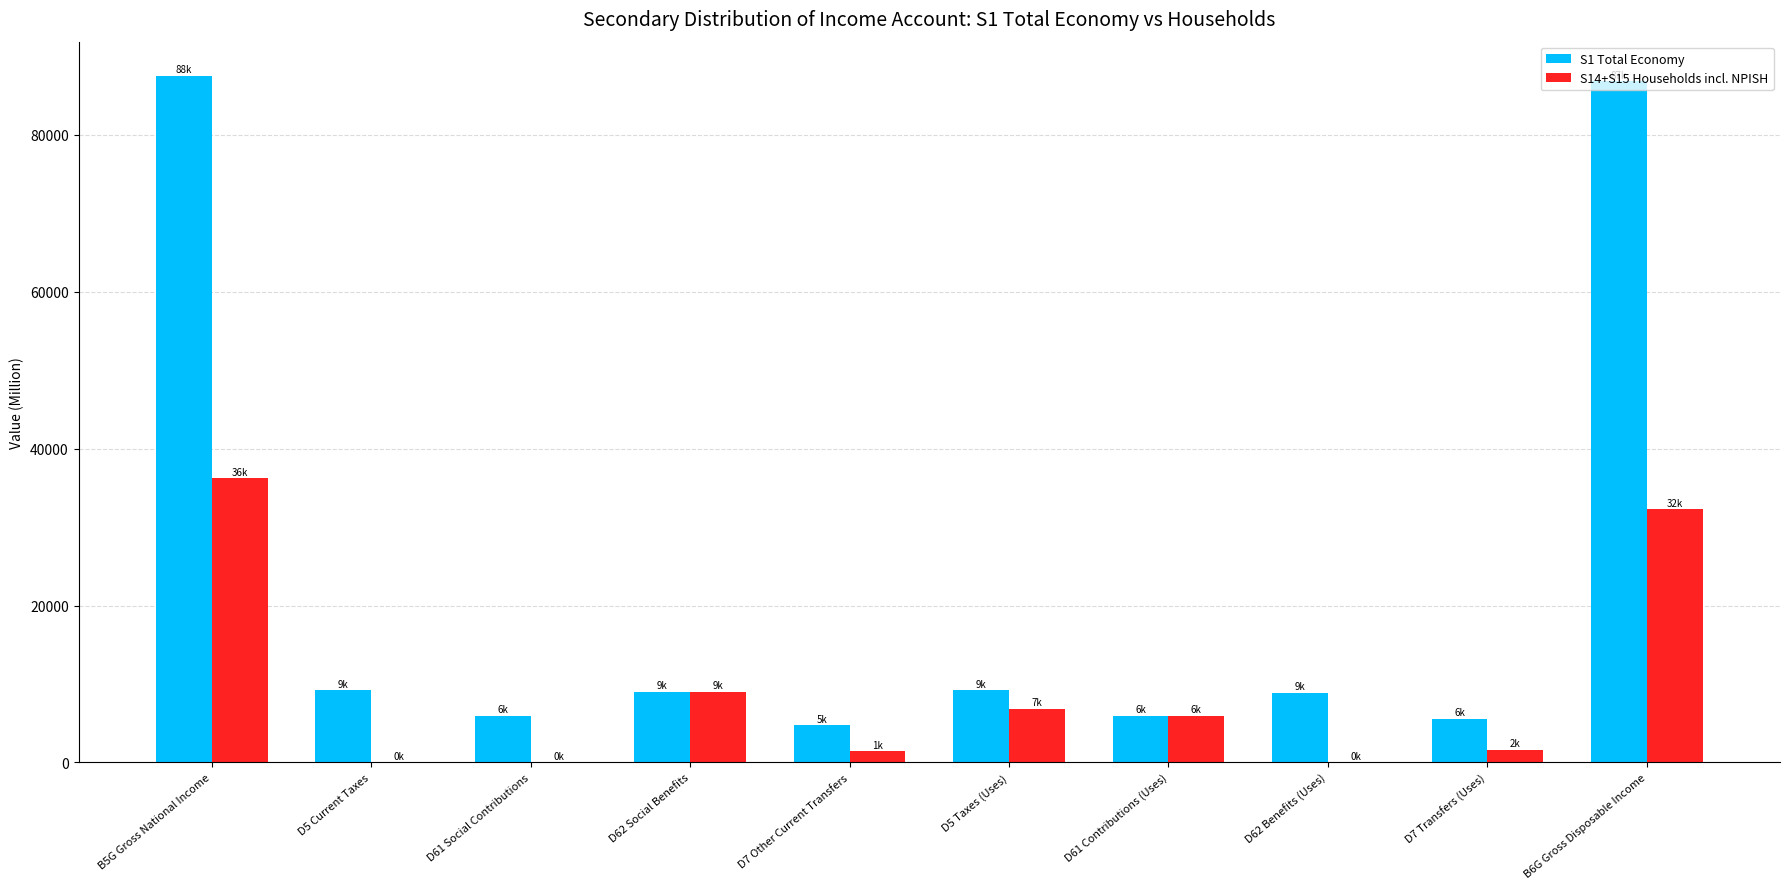

The value of S14+S15 Households incl. NPISH at B5G Gross National Income is 20566.7. True or false?

False